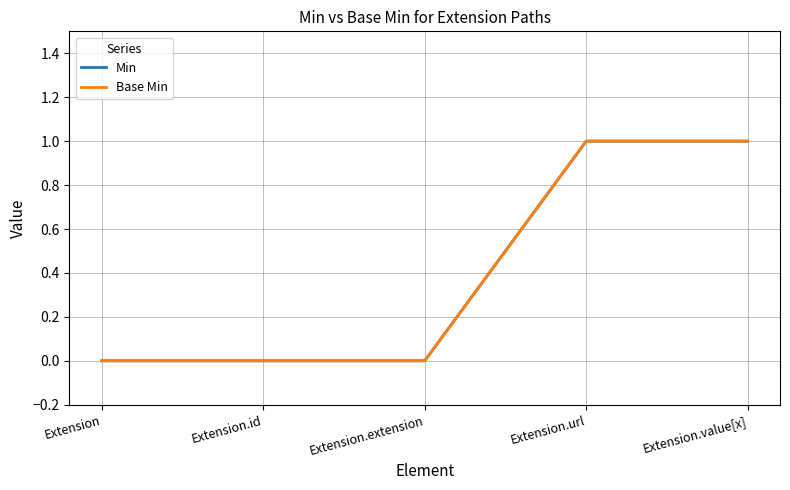

Which category has the lowest value across all series?

Extension